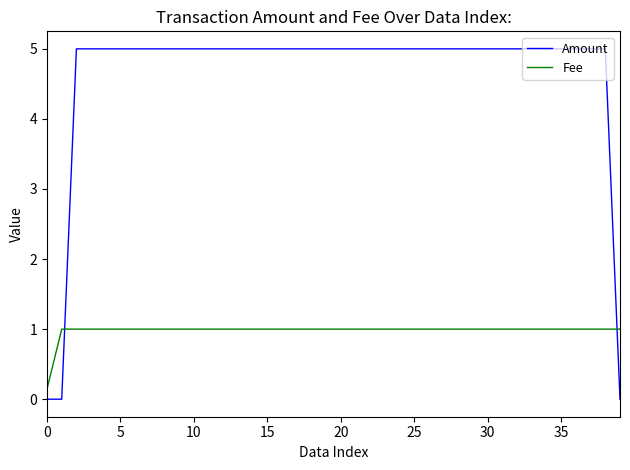

What is the highest value of the Amount series?

5.0